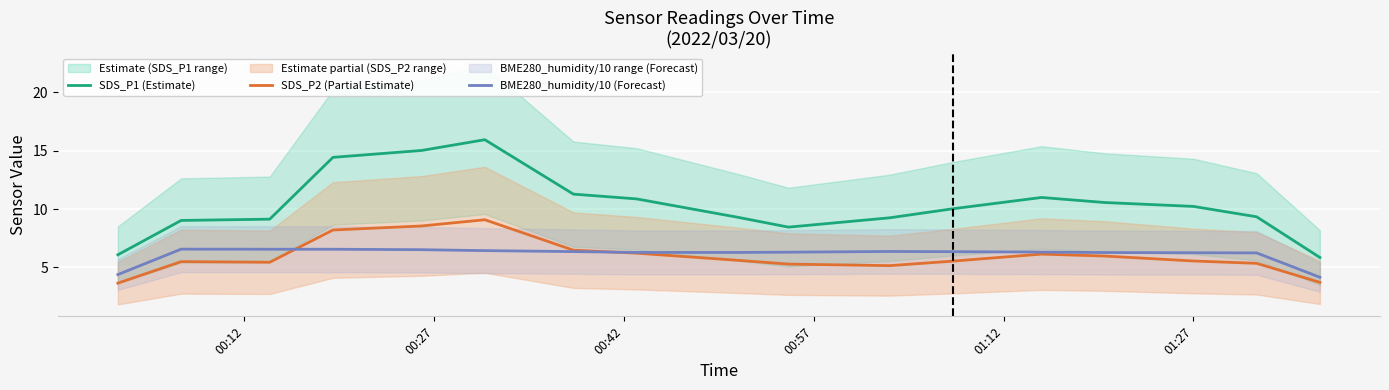

How many lines are shown in the chart?

3